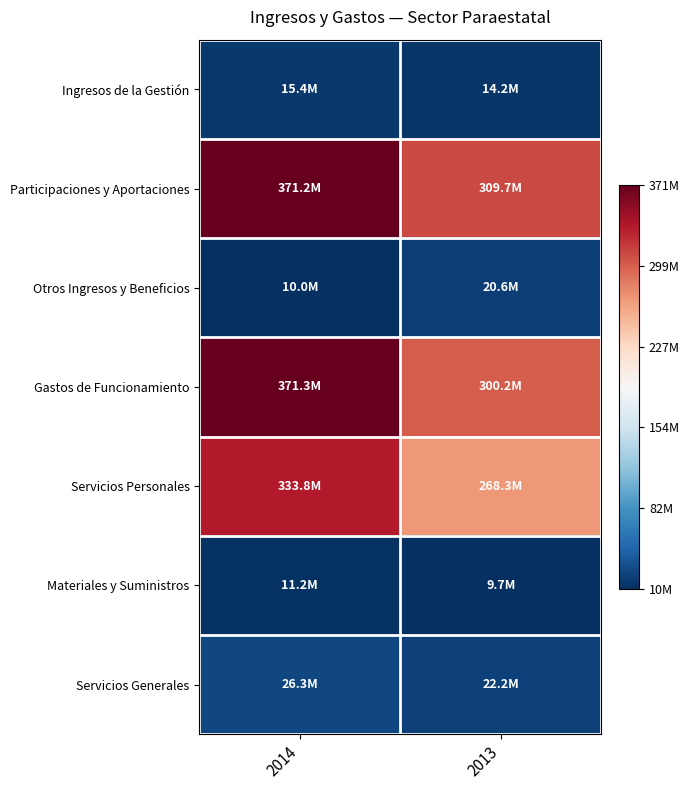

Which series changed the most between 2014 and 2013?

Gastos de Funcionamiento